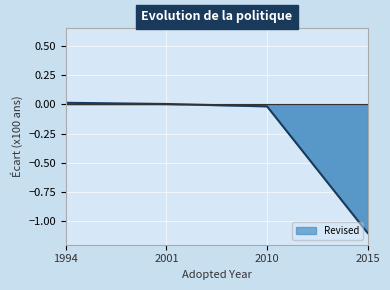

Where is the data nearest to the value 0?

2001